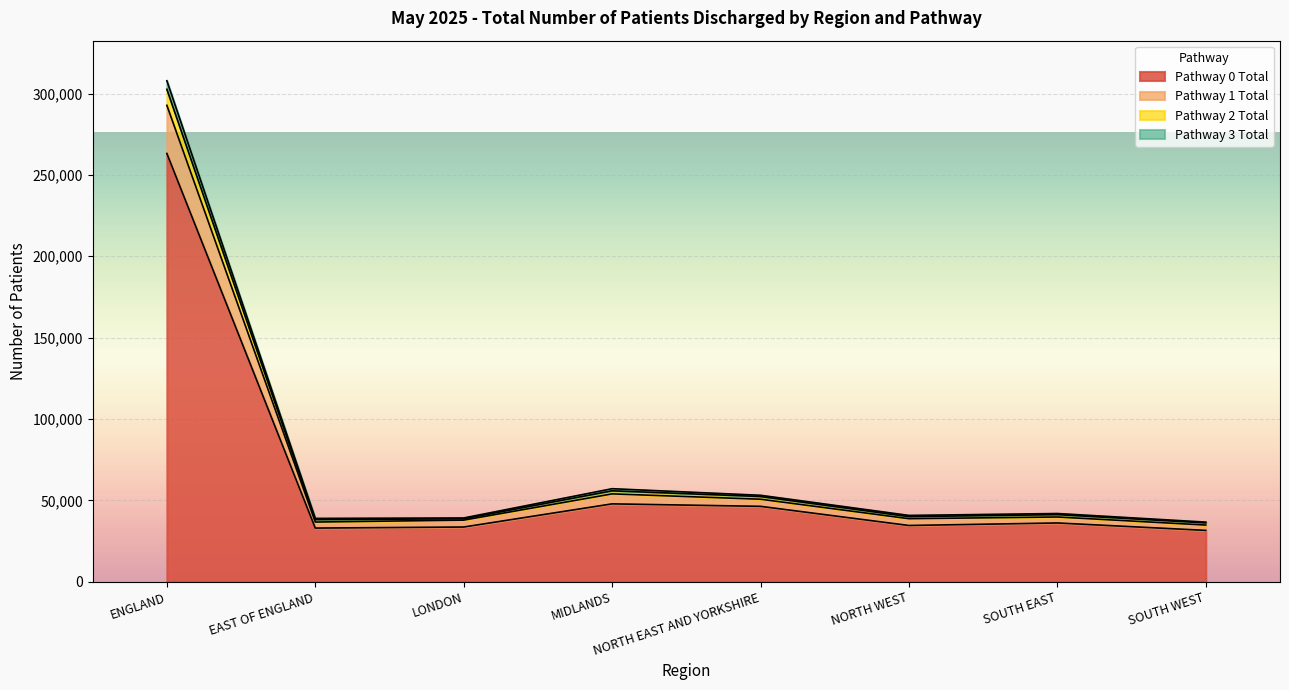

At which label is Pathway 0 Total closest to 147371?

MIDLANDS